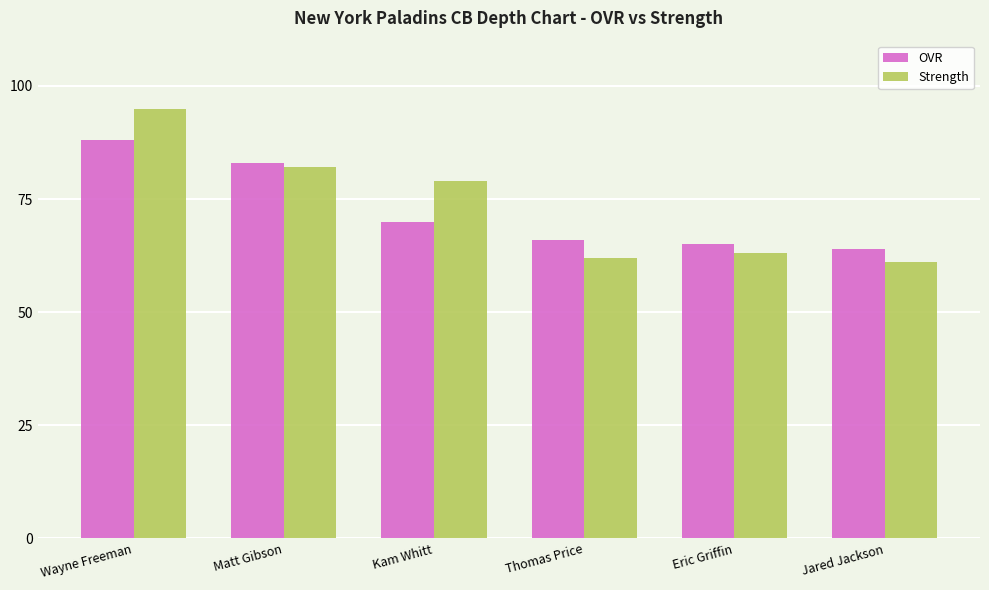

Which series has the largest range (max minus min)?

Strength